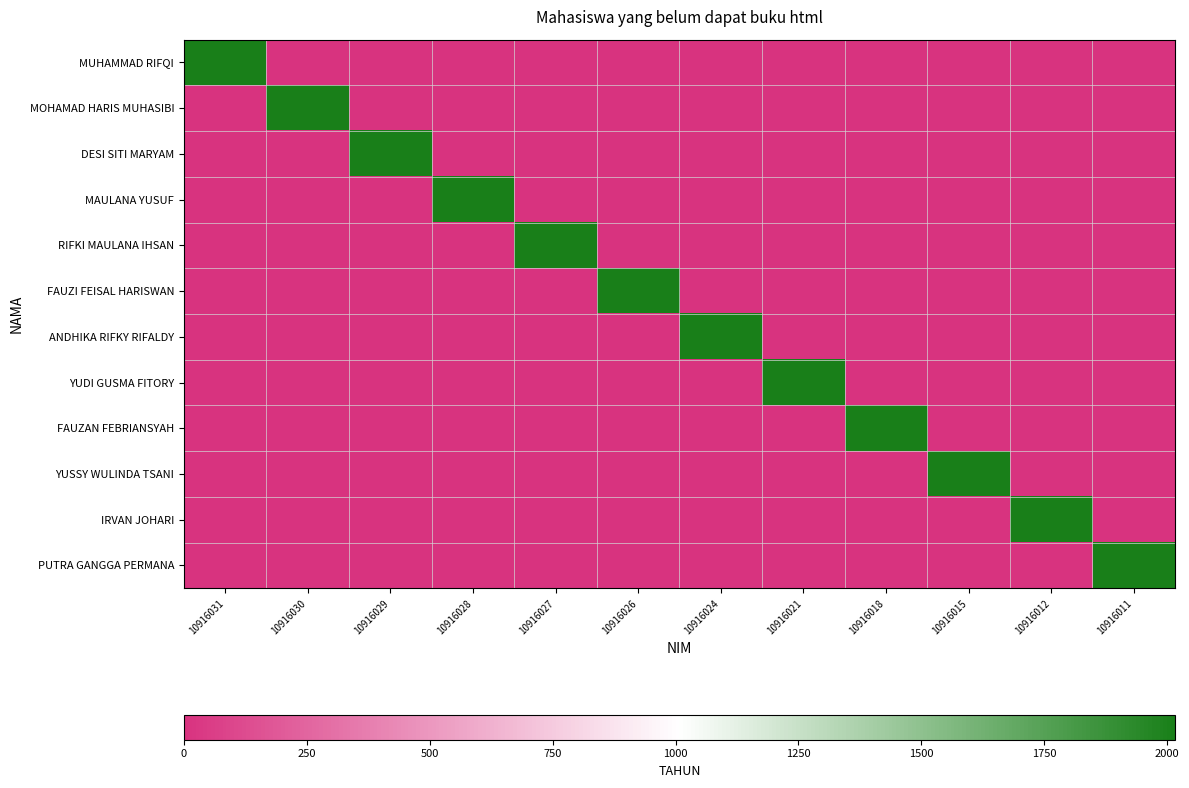

At which category does the chart reach its peak across all series?

10916031